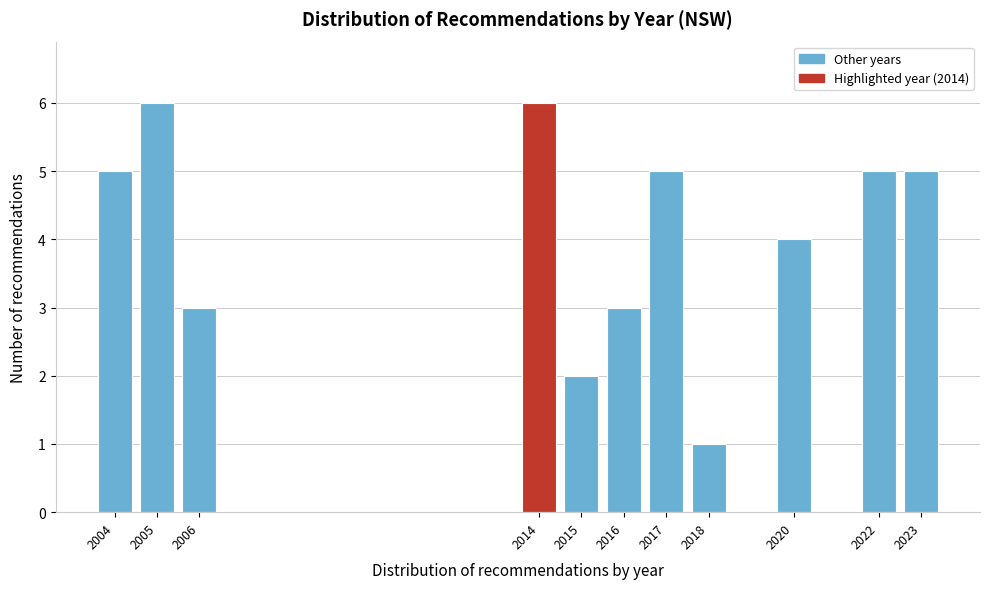

Reading left to right, list all the values displayed in this chart.

5	6	3	6	2	3	5	1	4	5	5